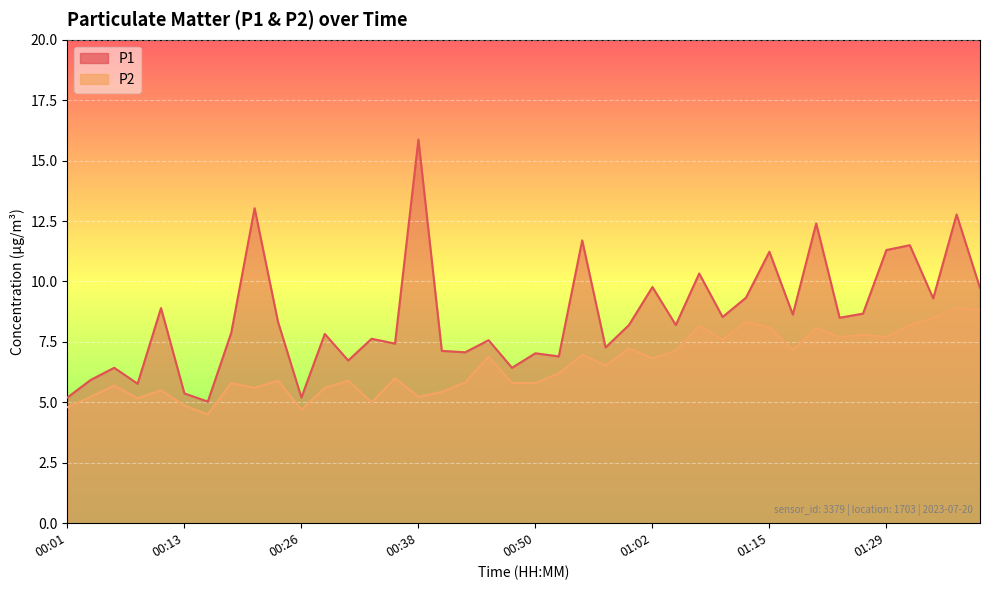

List the series in order of their overall mean, lowest first.

P2, P1